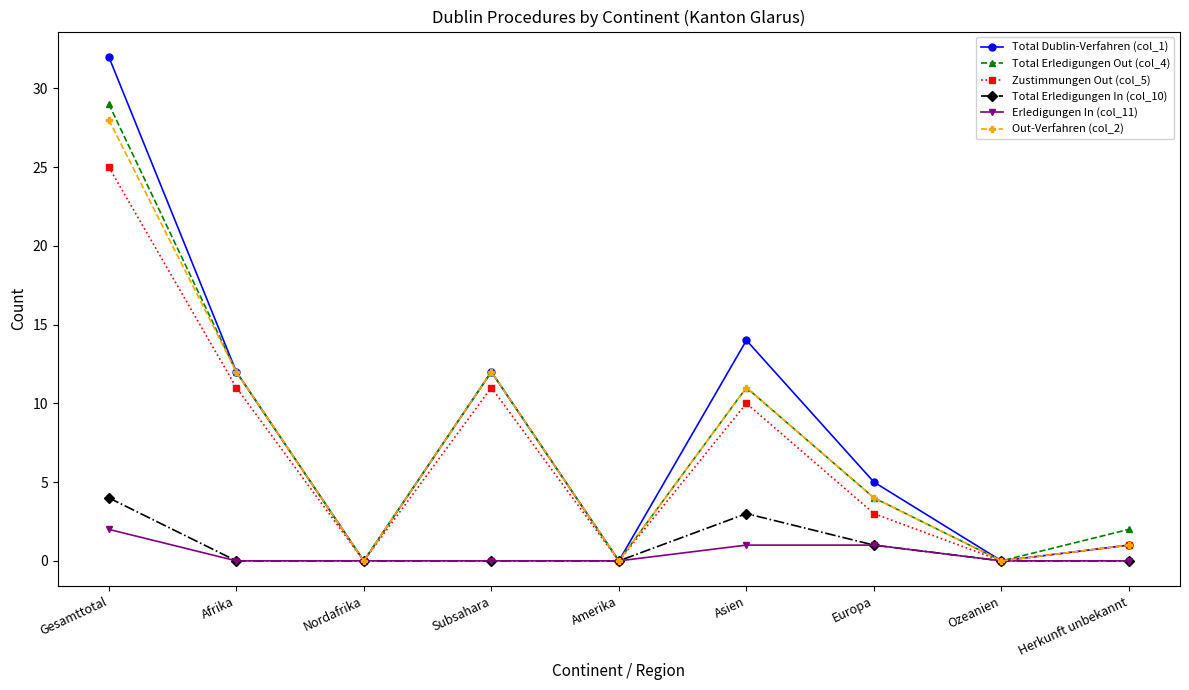

What is the total value across all series at Asien?

50